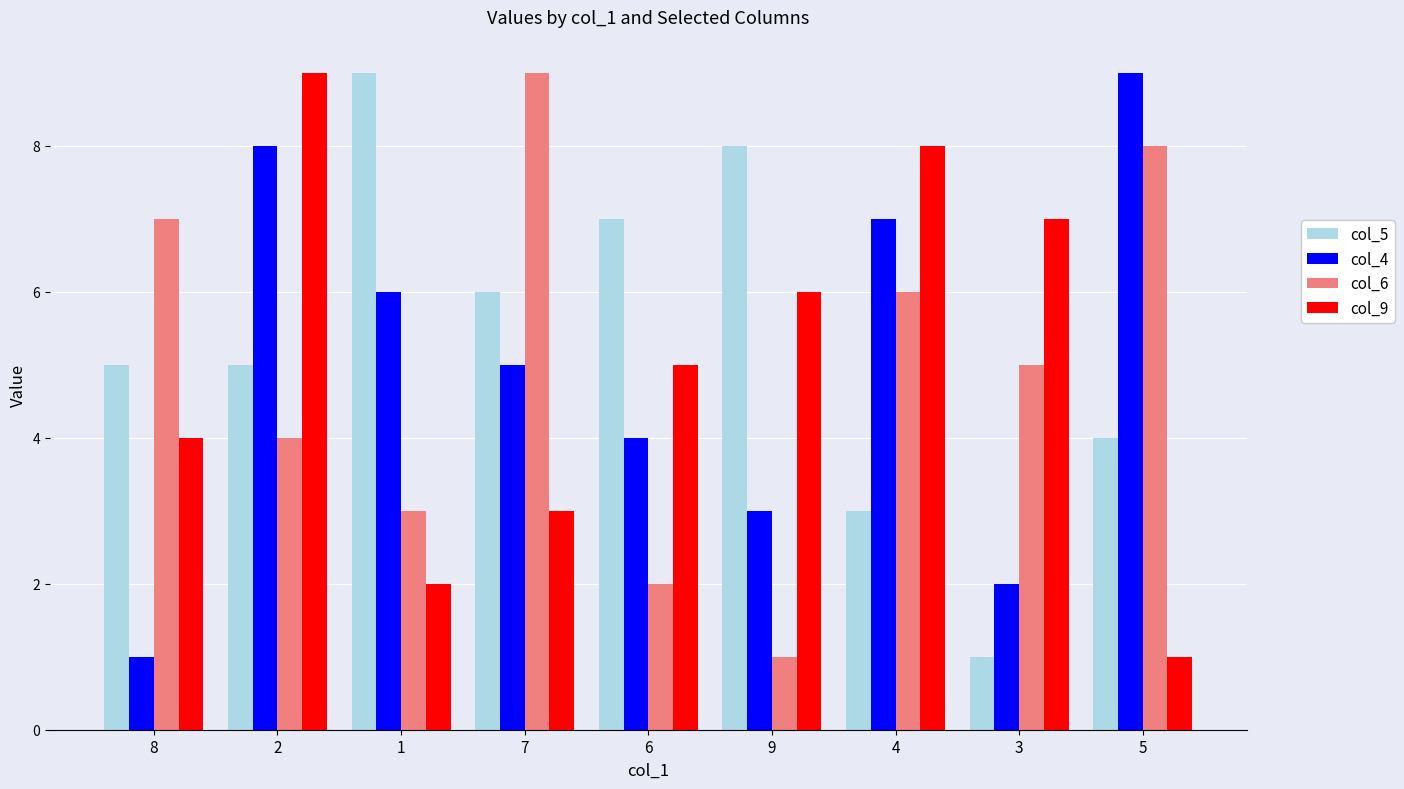

Reading left to right, list all the values displayed in this chart.

col_5: 8=5	2=5	1=9	7=6	6=7	9=8	4=3	3=1	5=4
col_4: 8=1	2=8	1=6	7=5	6=4	9=3	4=7	3=2	5=9
col_6: 8=7	2=4	1=3	7=9	6=2	9=1	4=6	3=5	5=8
col_9: 8=4	2=9	1=2	7=3	6=5	9=6	4=8	3=7	5=1